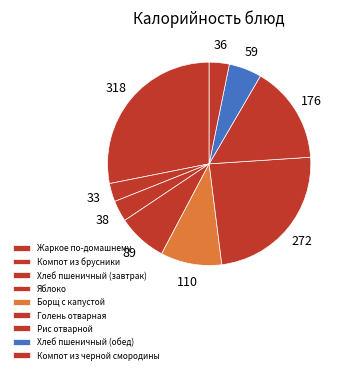

Is Голень отварная the majority of the pie?

No